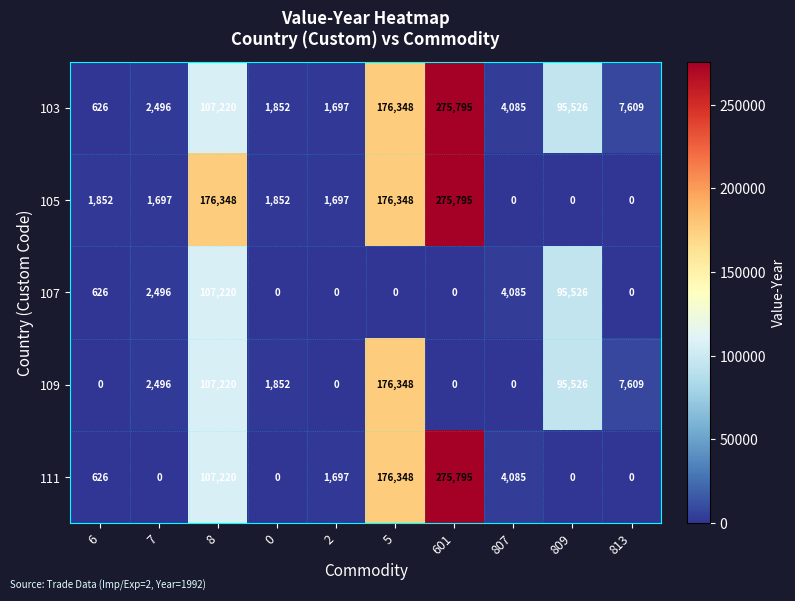

Is it true that 107 equals 142680 at 809?

False